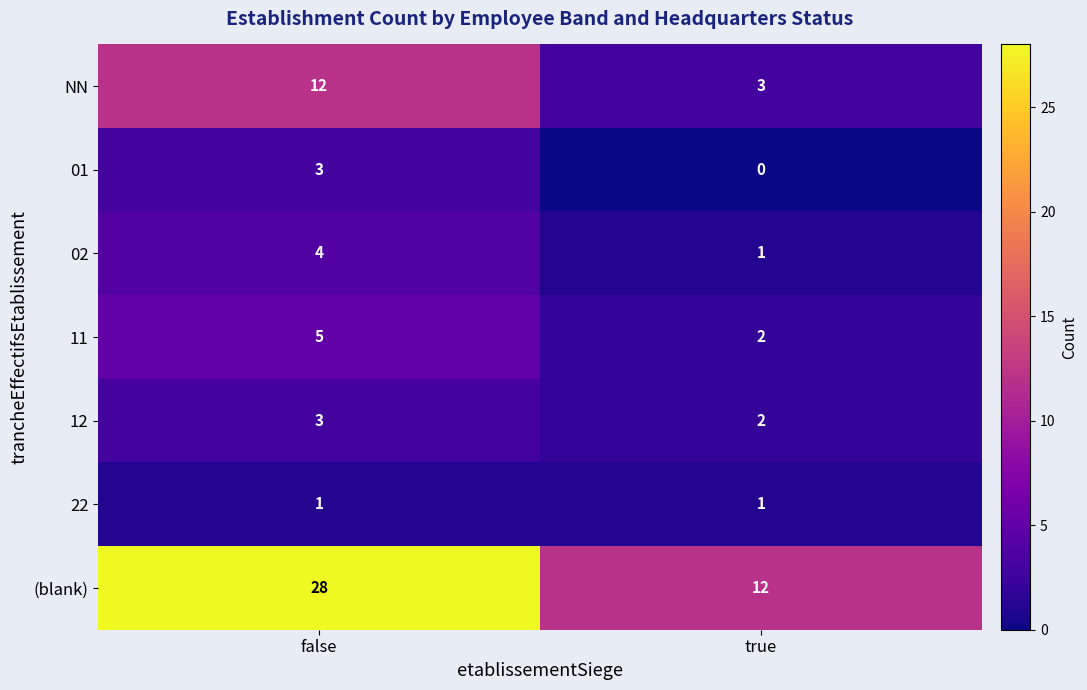

What is the spread (max minus min) of values at false?

27